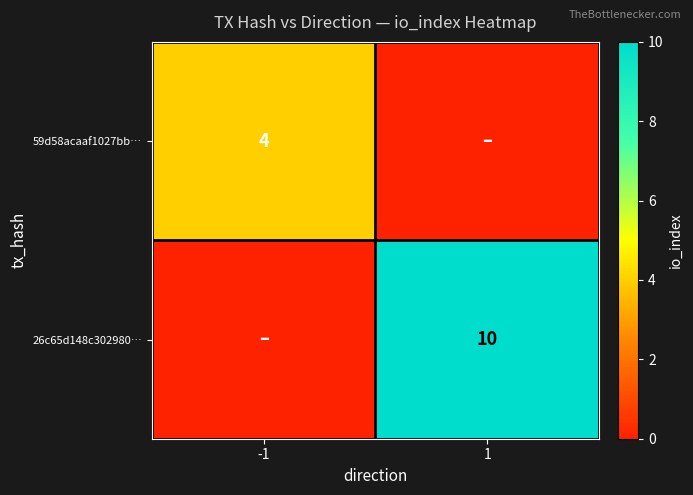

The 26c65d148c302980… series shows 7 at 1. True or false?

False